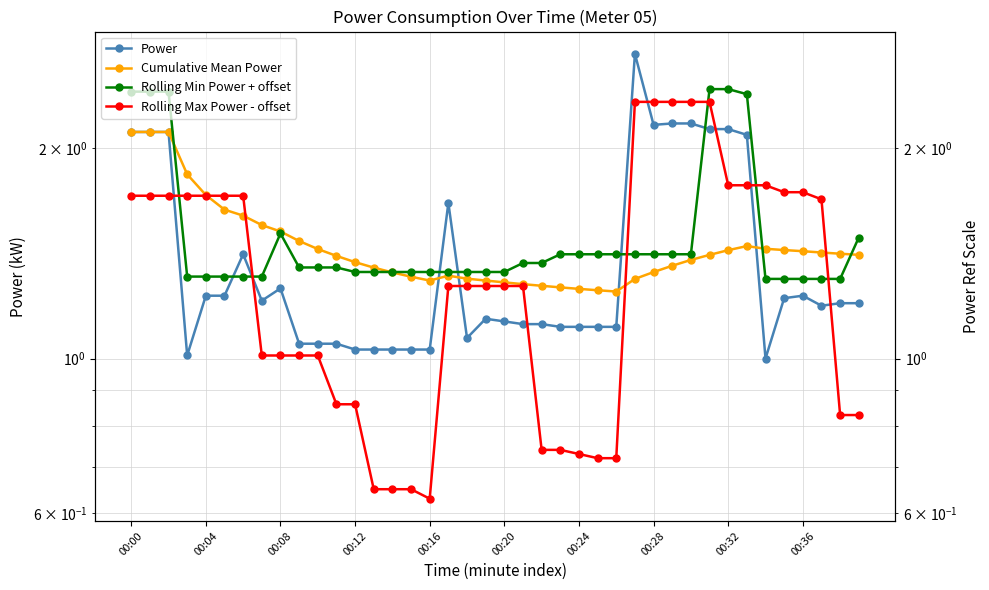

True or false: Power has a value of 1.1 at 18.

True